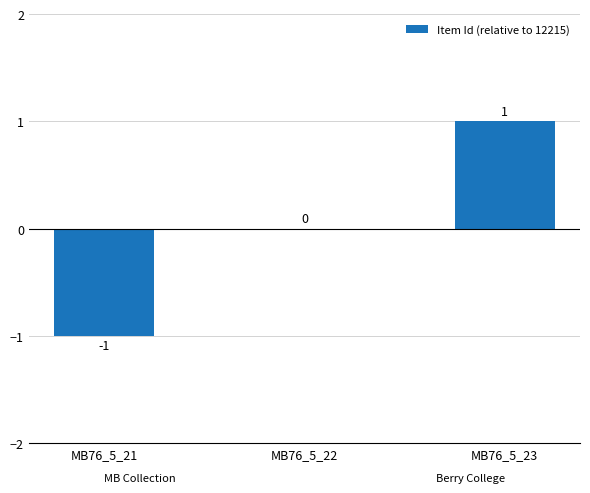

At which category does the chart reach its peak across all series?

MB76_5_23